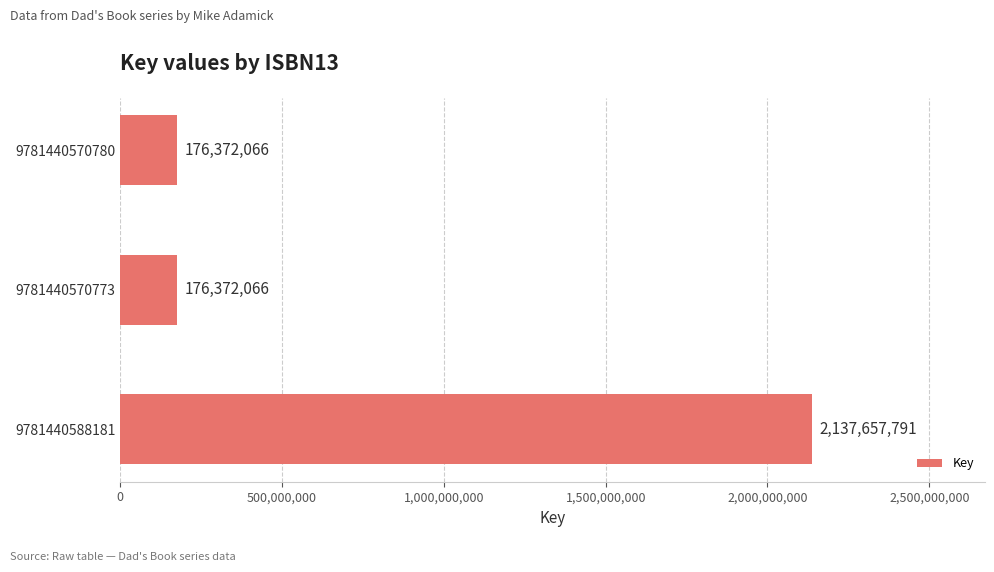

Count the values in the range 176372066 to 2137657791.

3